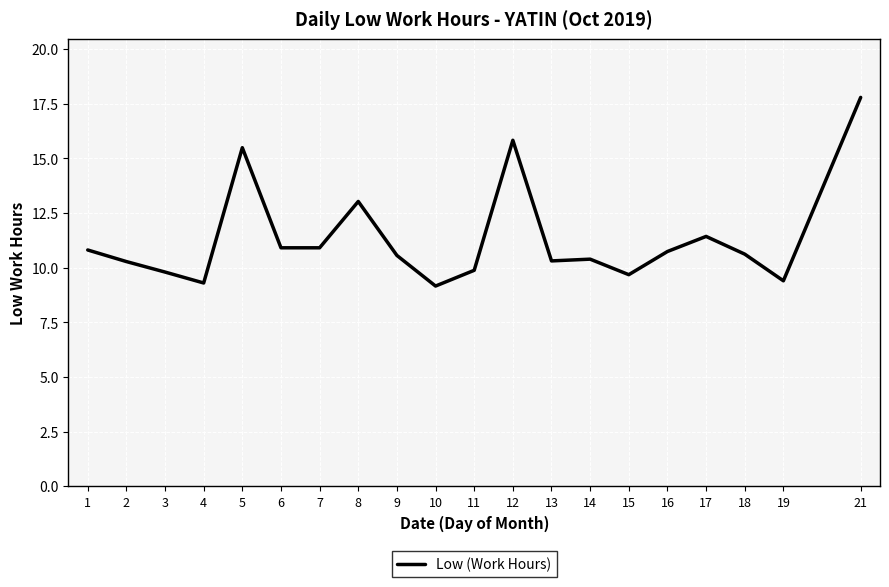

What is the change in value from 14 to 15?

-0.7